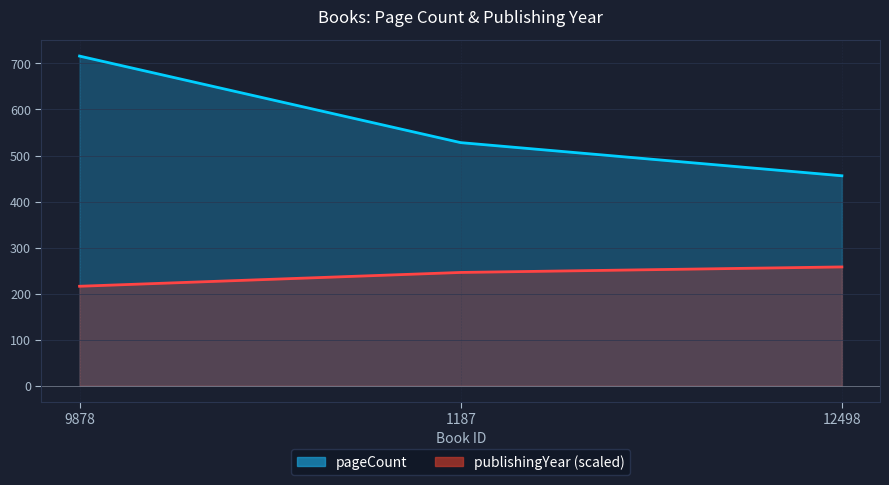

List the labels in order of publishingYear value, smallest first.

9878, 1187, 12498